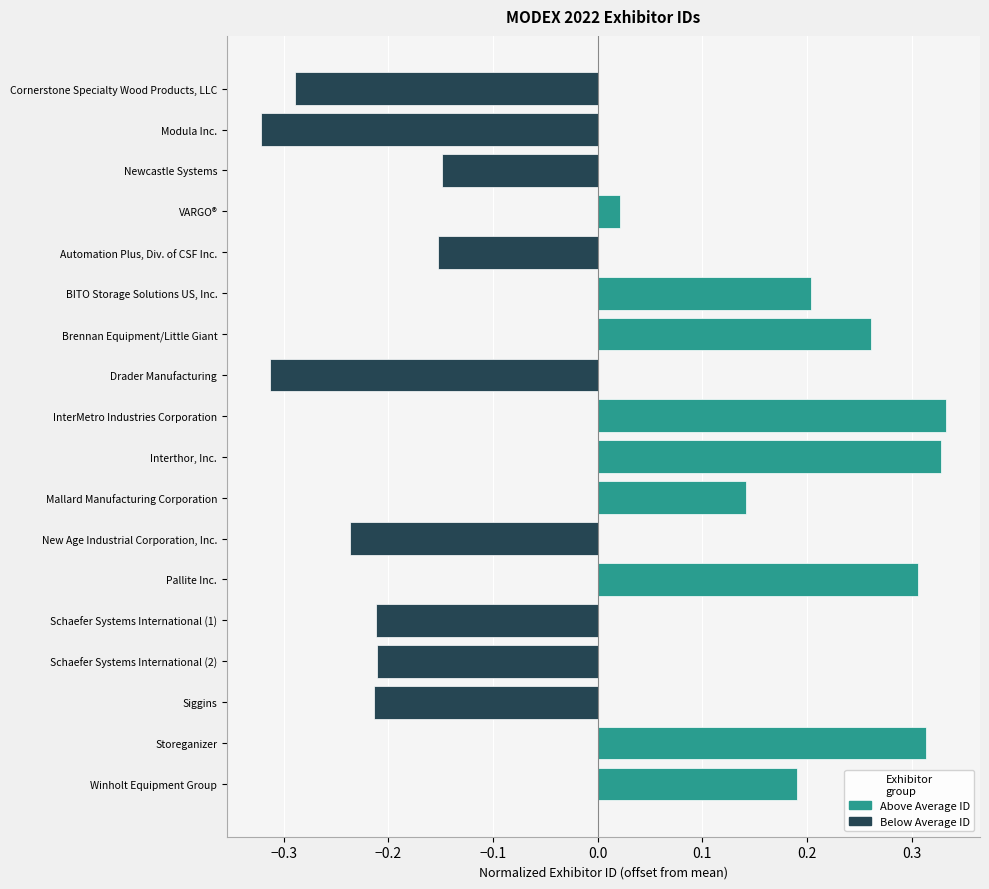

How many values are below zero?

9